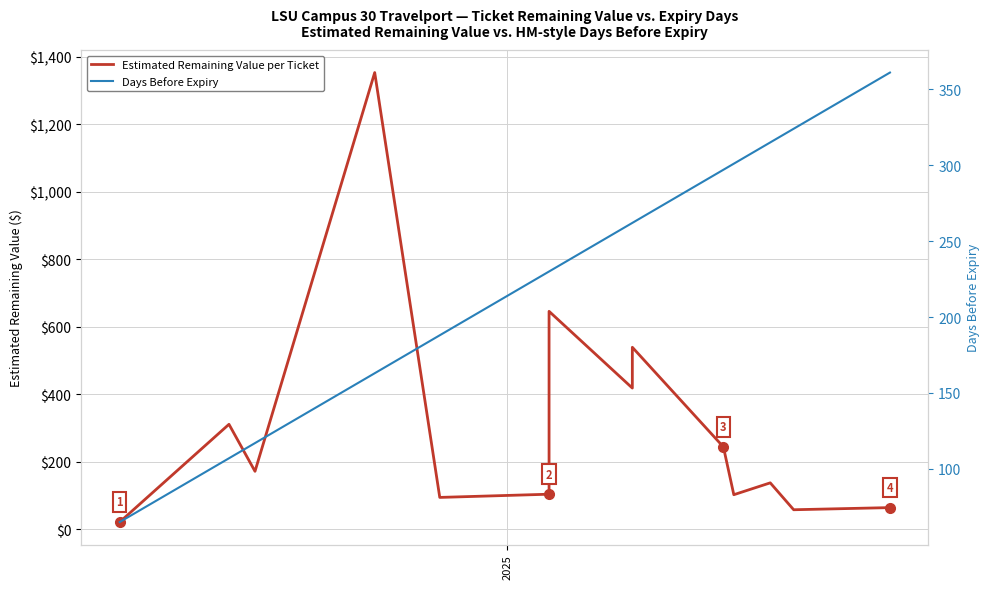

Which series has the widest spread of values?

Estimated Remaining Value per Ticket